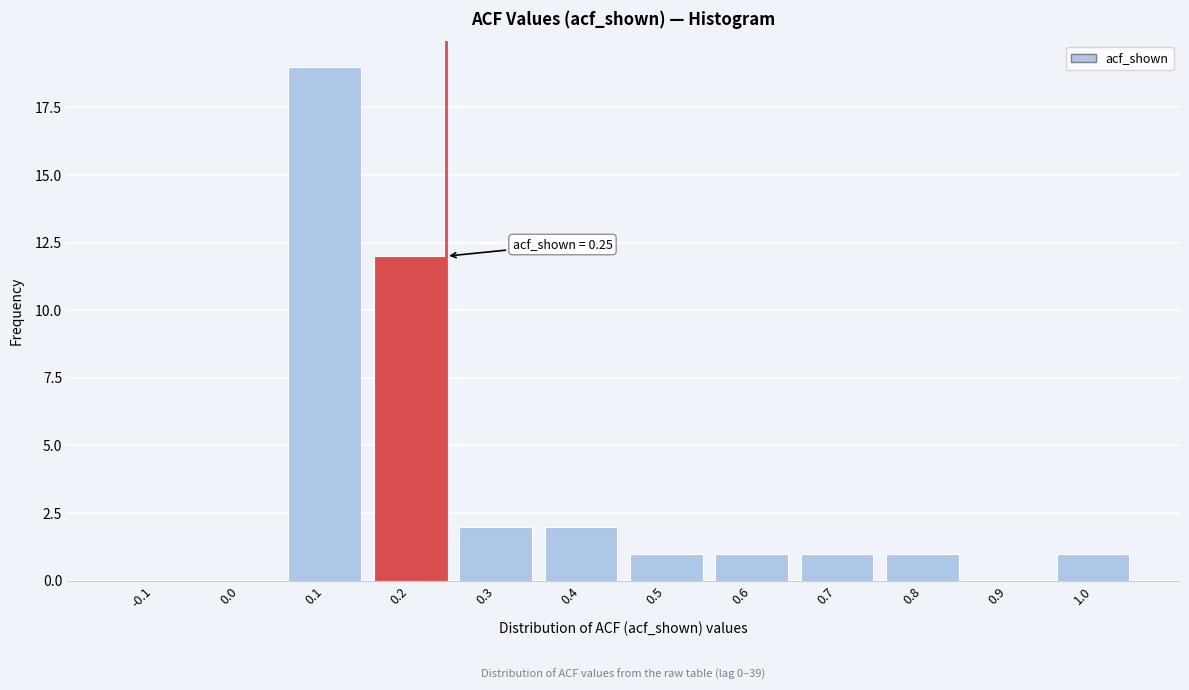

Reading left to right, transcribe all the data shown in this chart.

-0.1=0	0.0=0	0.1=19	0.2=12	0.3=2	0.4=2	0.5=1	0.6=1	0.7=1	0.8=1	0.9=0	1.0=1